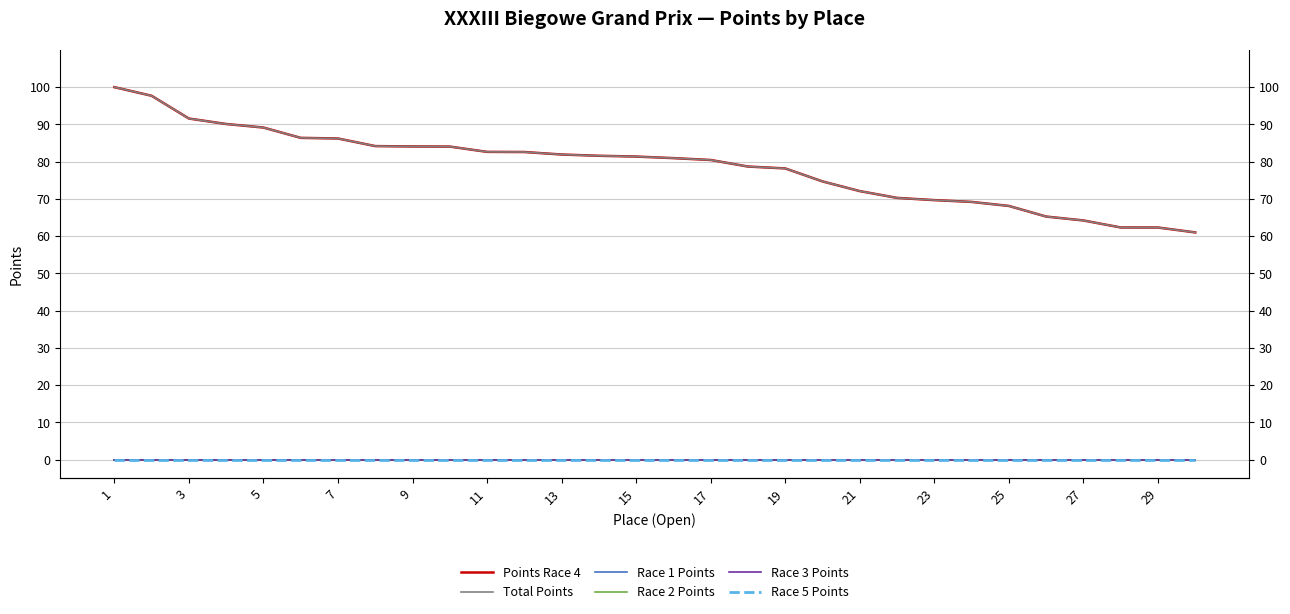

At which label does Points Race 4 first exceed 81?

1